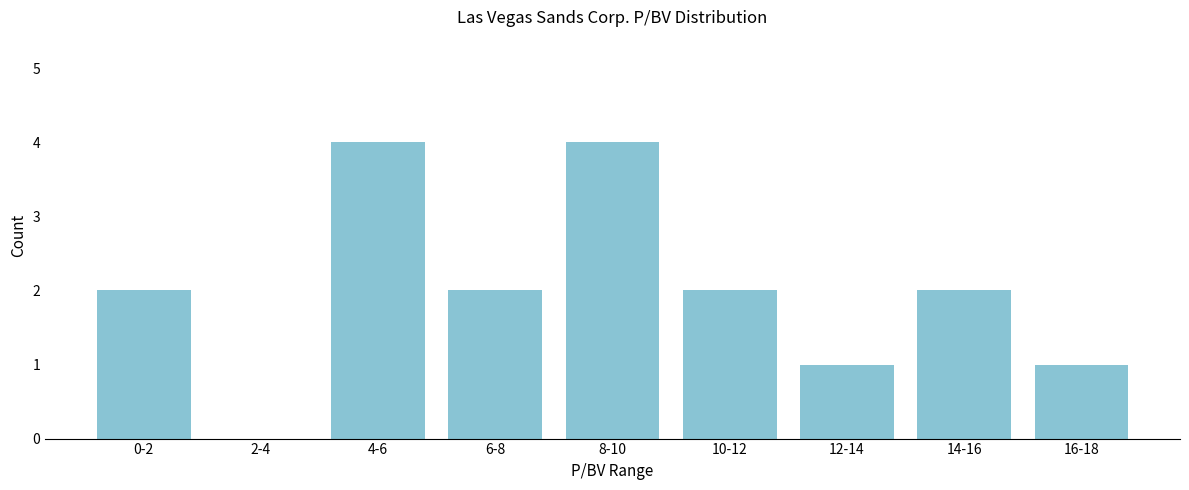

Reading left to right, what are all the values shown in this chart?

0-2=2	2-4=0	4-6=4	6-8=2	8-10=4	10-12=2	12-14=1	14-16=2	16-18=1